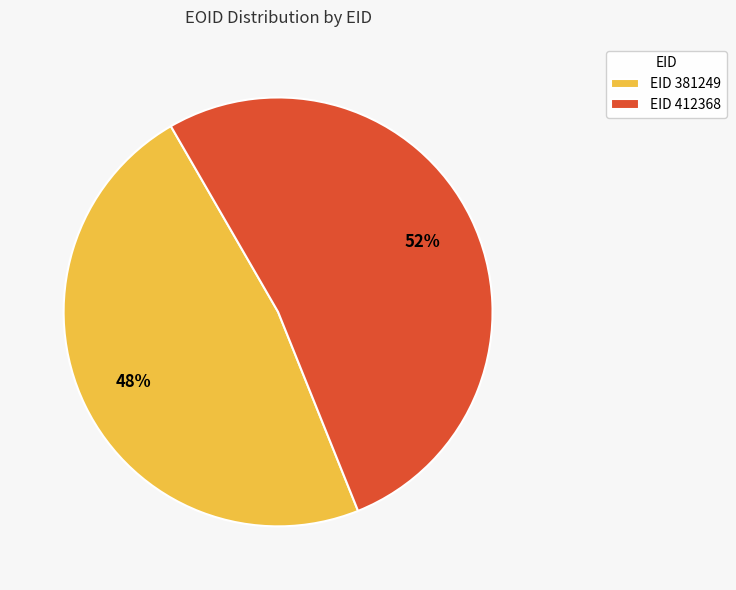

Which slice is the largest?

EID 412368